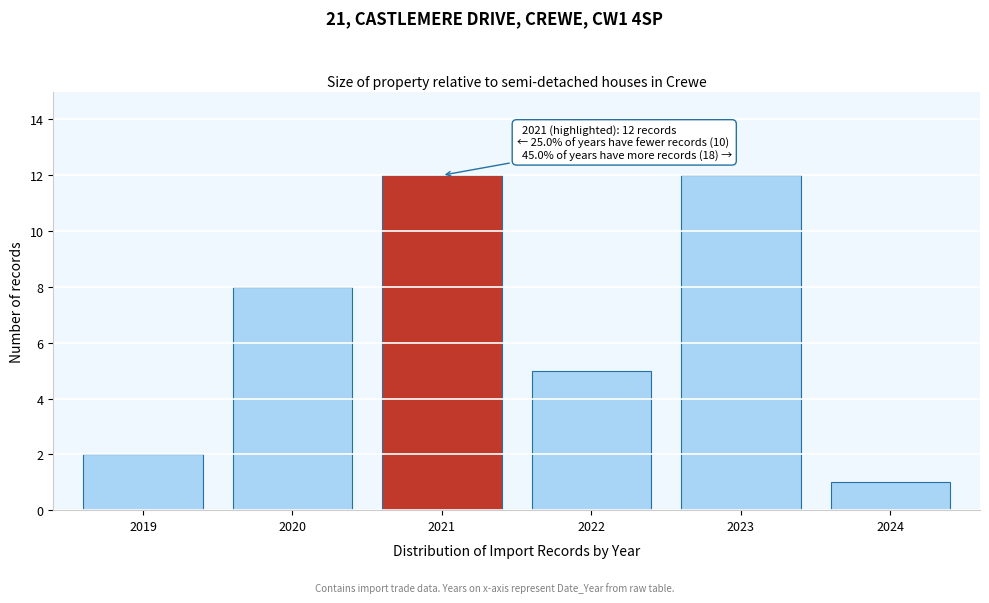

Reading right to left, transcribe all the data shown in this chart.

2024=1	2023=12	2022=5	2021=12	2020=8	2019=2